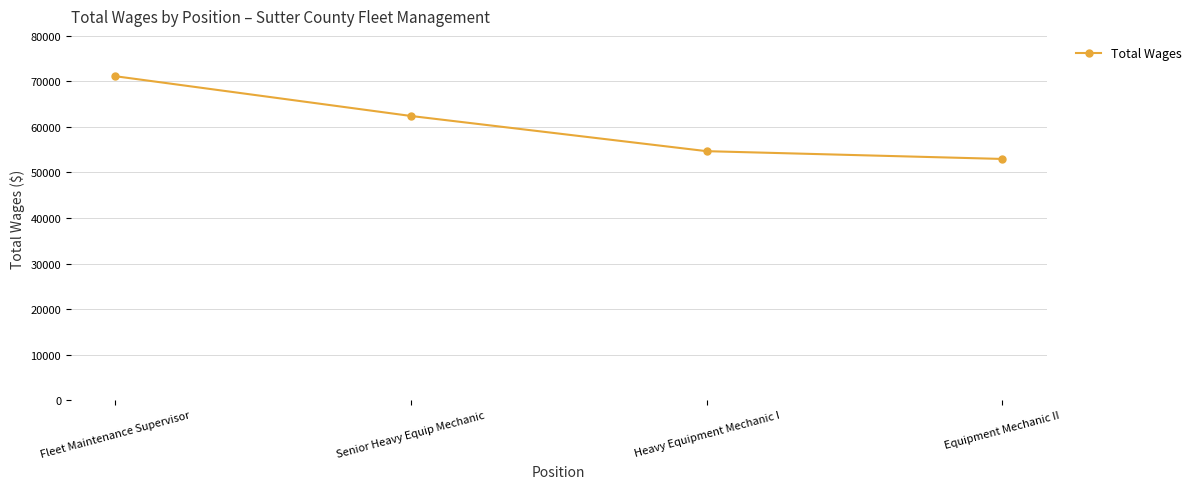

Where is the data nearest to the value 62060?

Senior Heavy Equip Mechanic